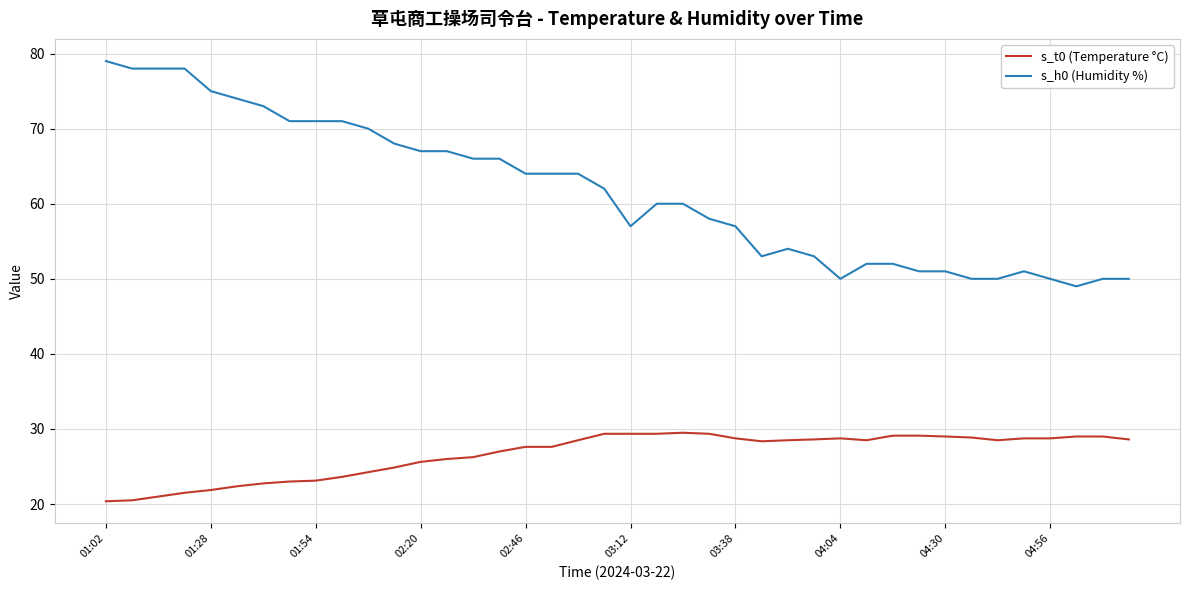

Which series has the largest total across all categories?

s_h0 (Humidity %)